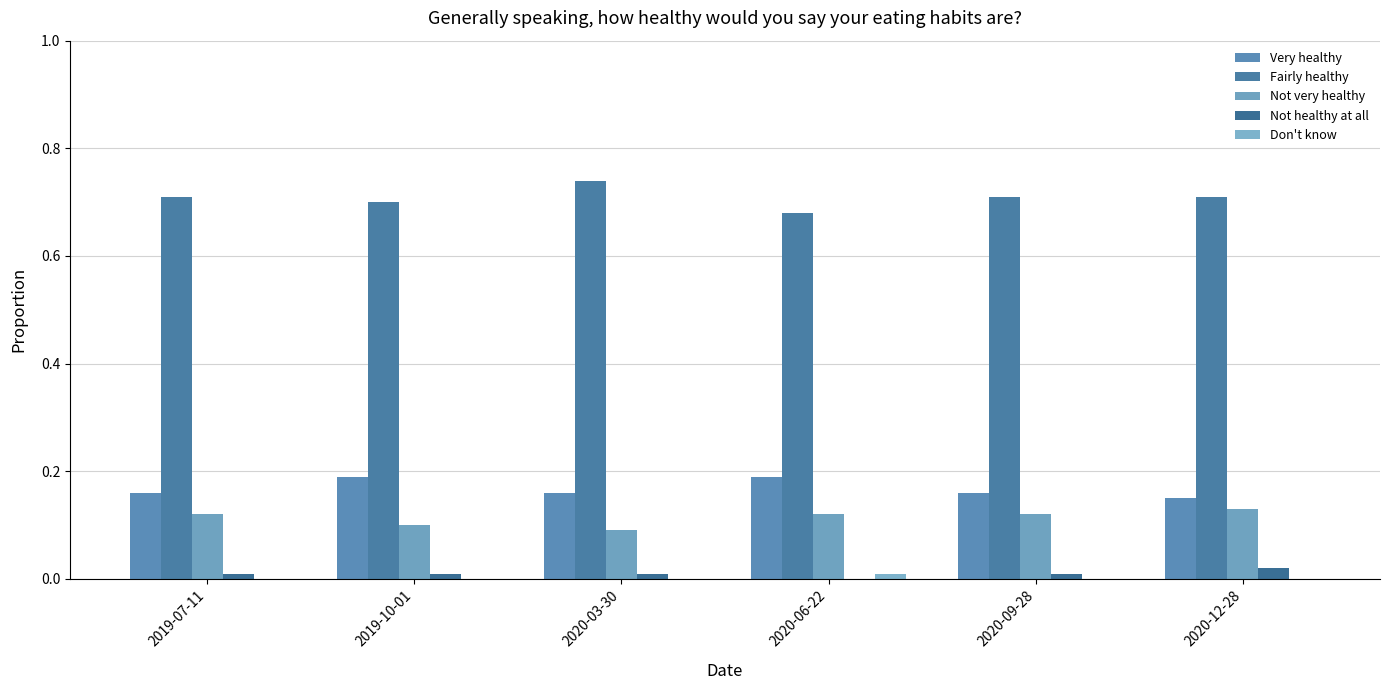

What is the label of the 5th bar from the left?

2020-09-28